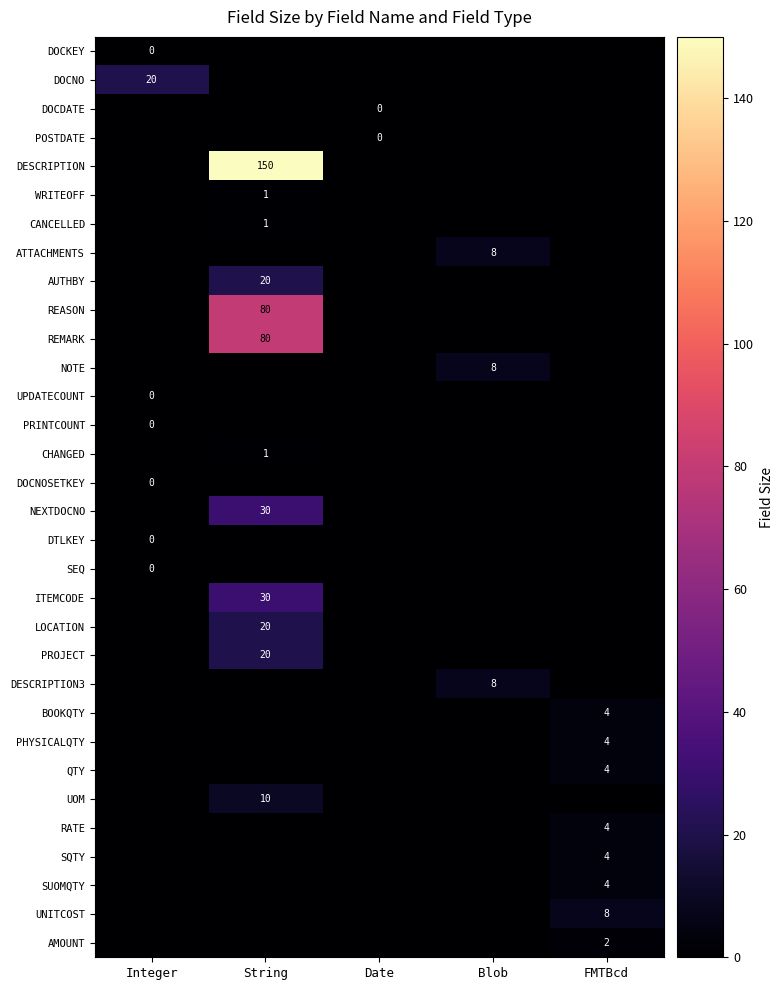

How many values in NOTE are above zero?

1